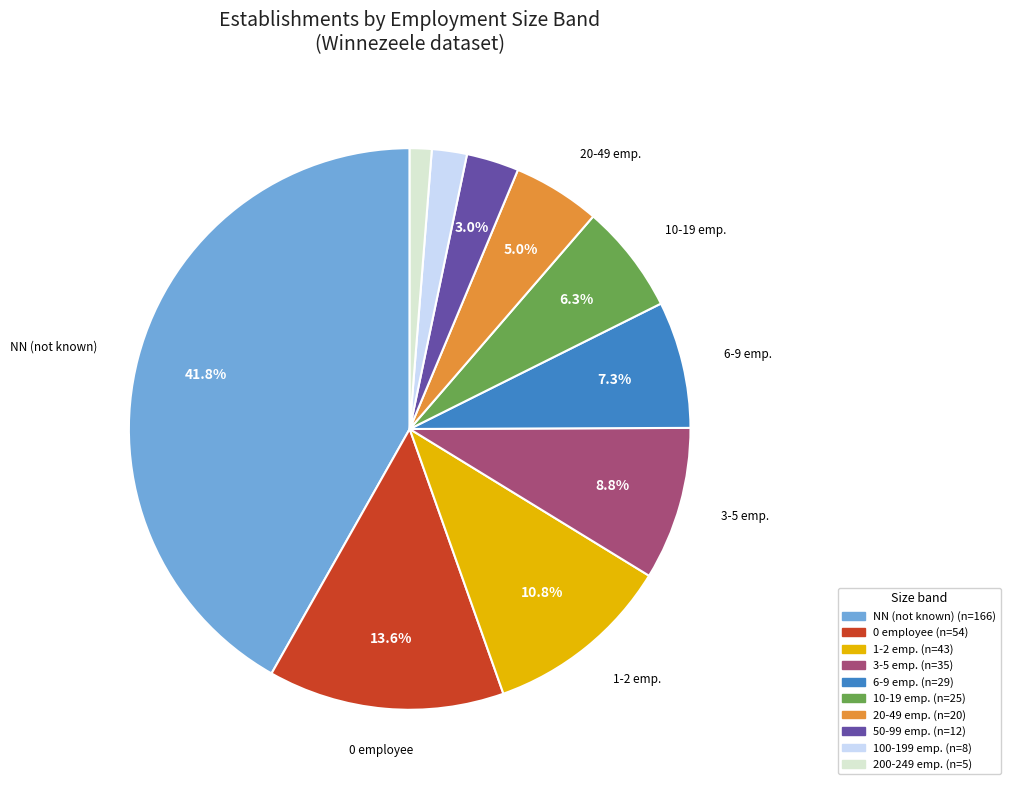

How many slices are in this pie chart?

10